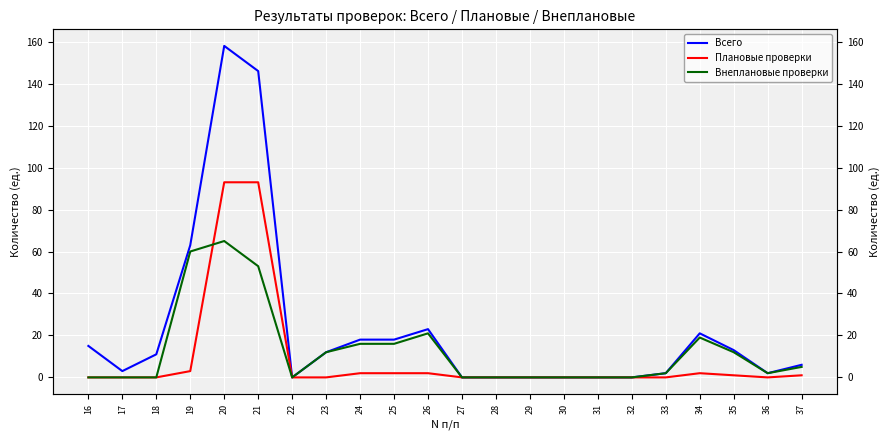

True or false: Всего and Внеплановые проверки intersect in this chart.

False